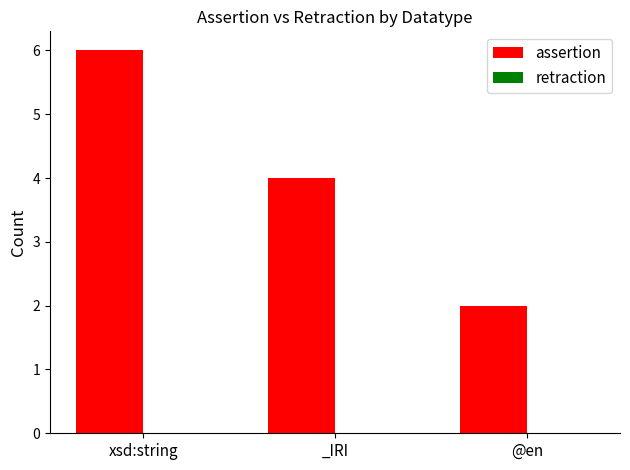

The value at xsd:string is 6. True or false?

True